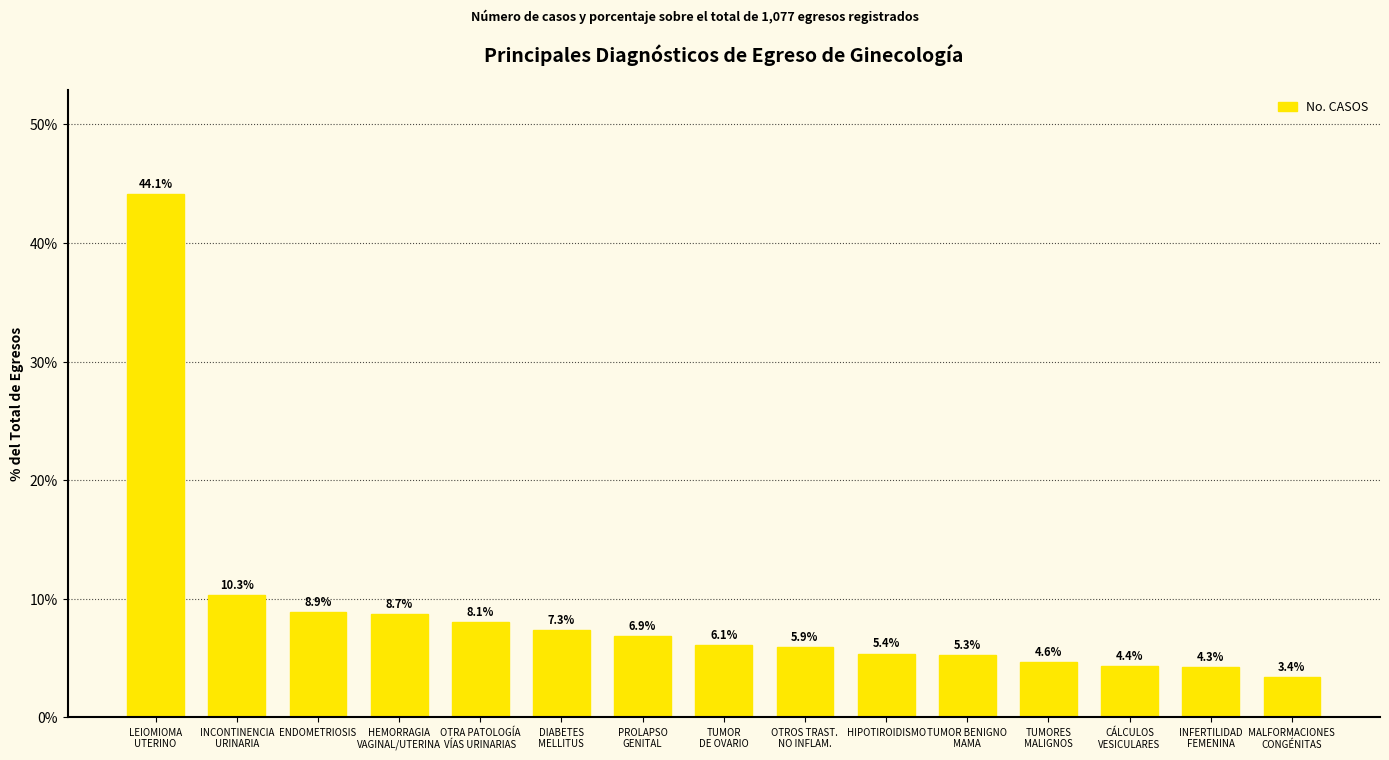

What is the sum of all values?

133.8